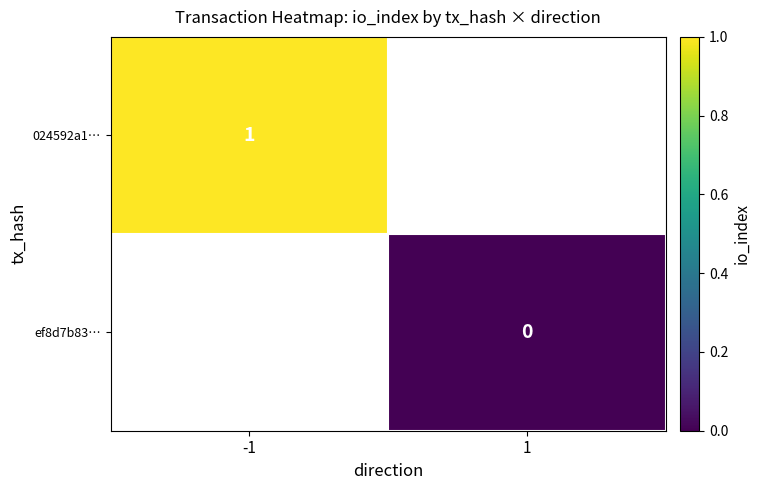

What is the greatest value displayed?

1.0